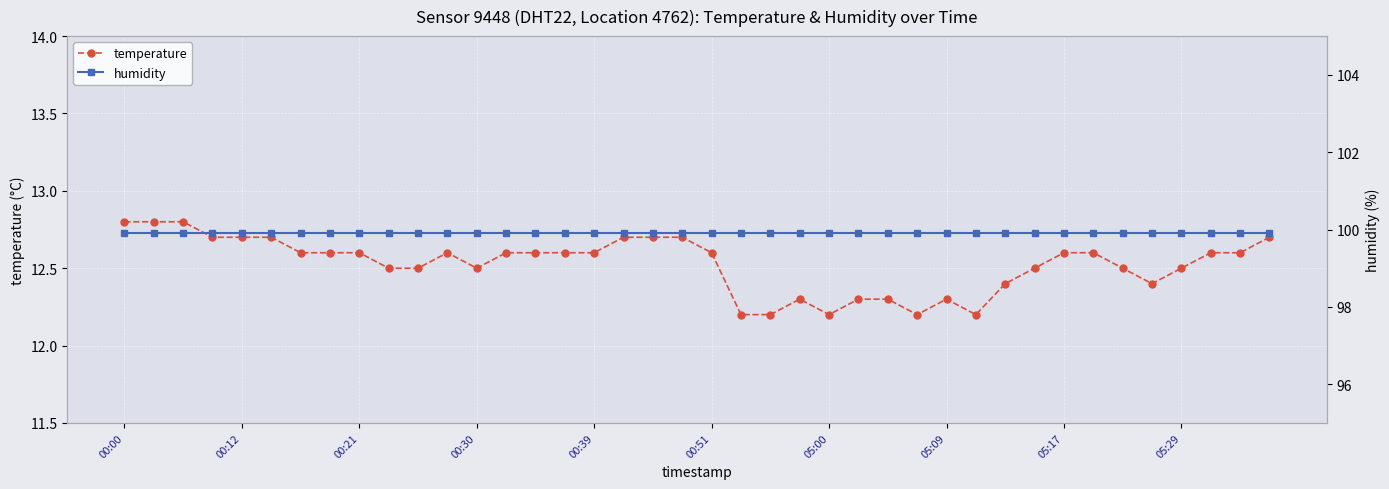

What is the minimum value for temperature?

12.2